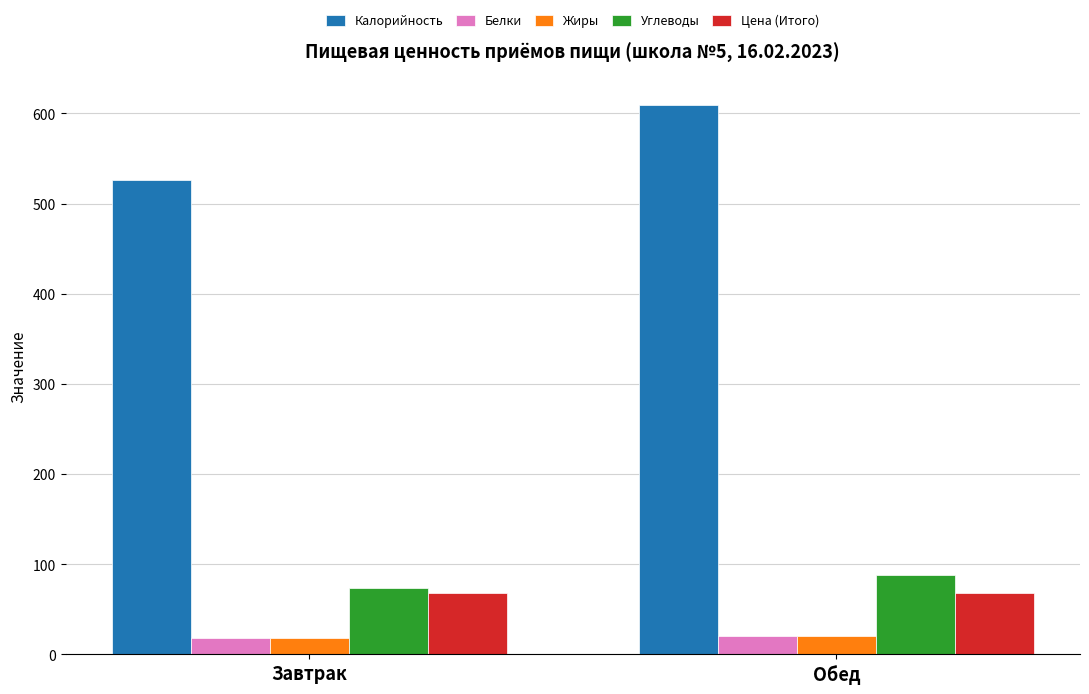

At which label is Калорийность closest to 567?

Завтрак